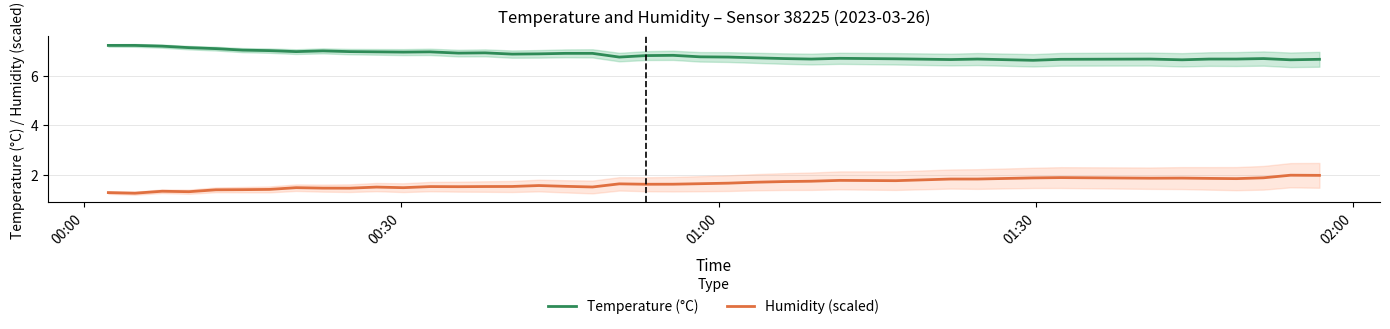

True or false: Humidity (scaled) and Temperature (°C) intersect in this chart.

False